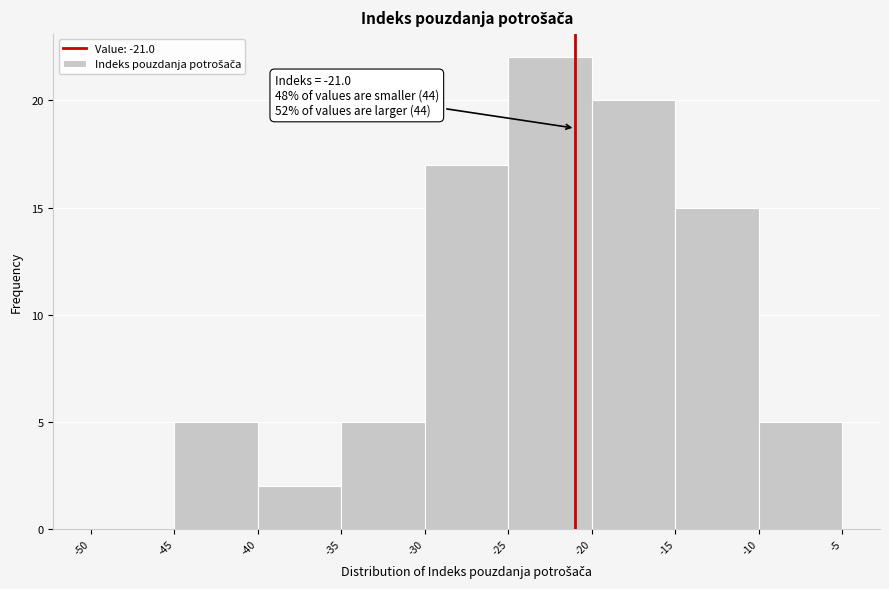

Which range on the x-axis has the tallest bar?

-25 to -20